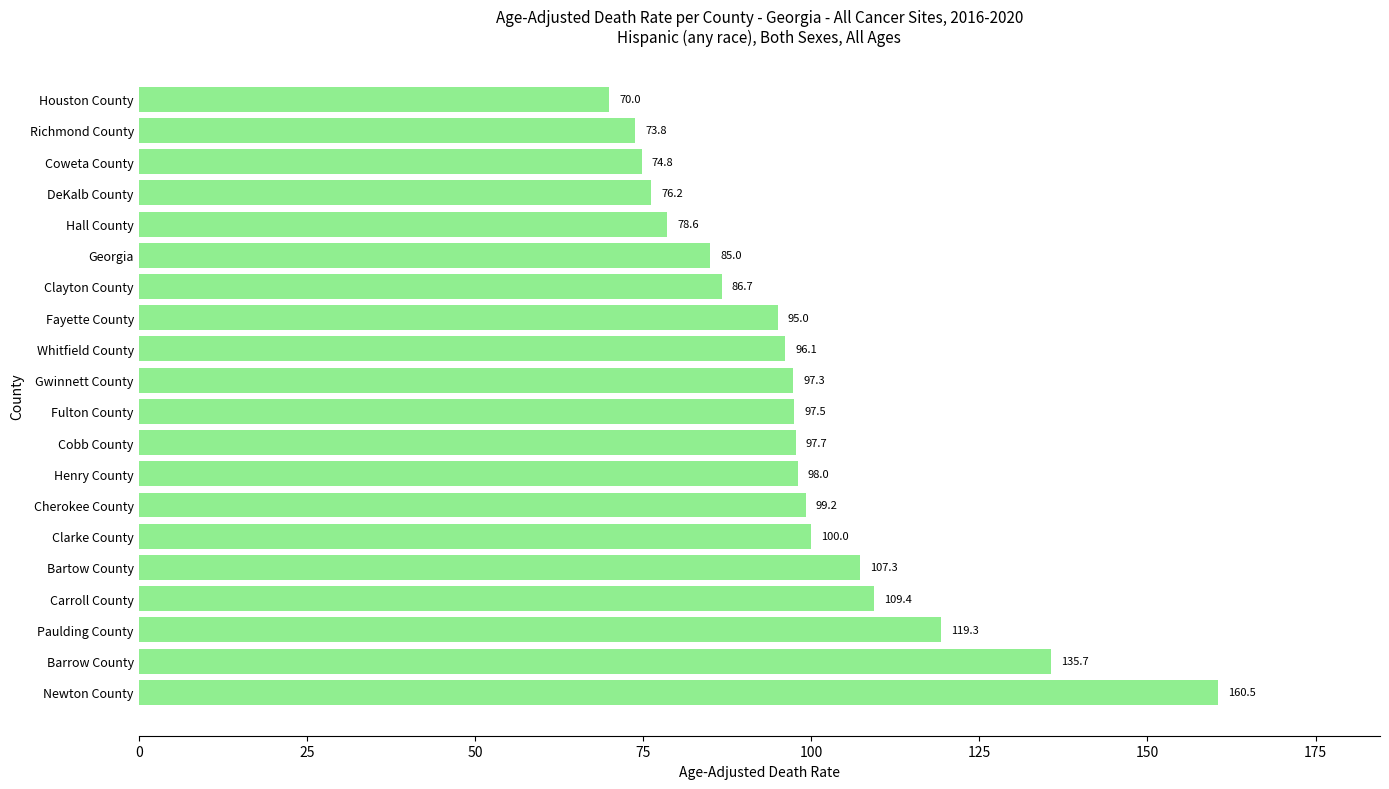

The chart shows a value of 41.0 at Paulding County. True or false?

False